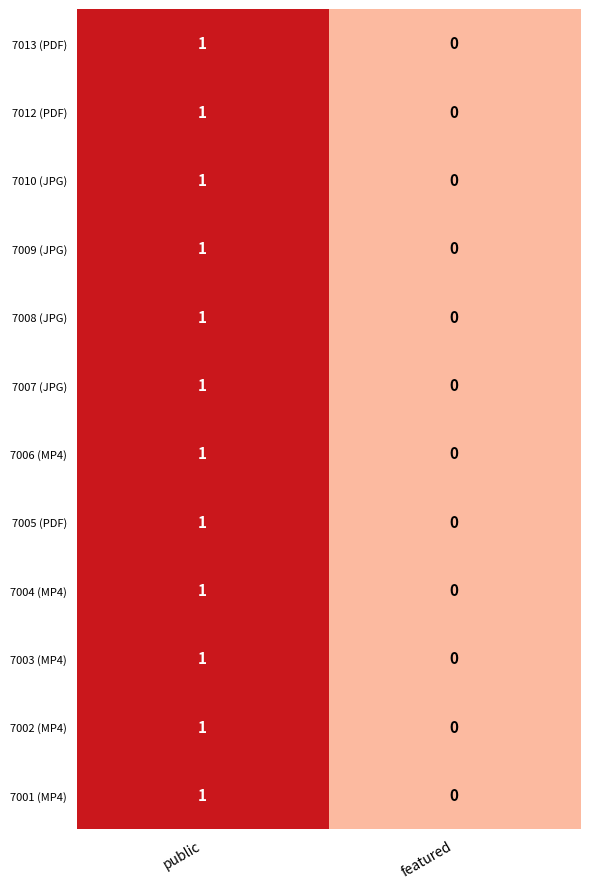

Rank the categories by 7004 (MP4) value from highest to lowest.

public, featured